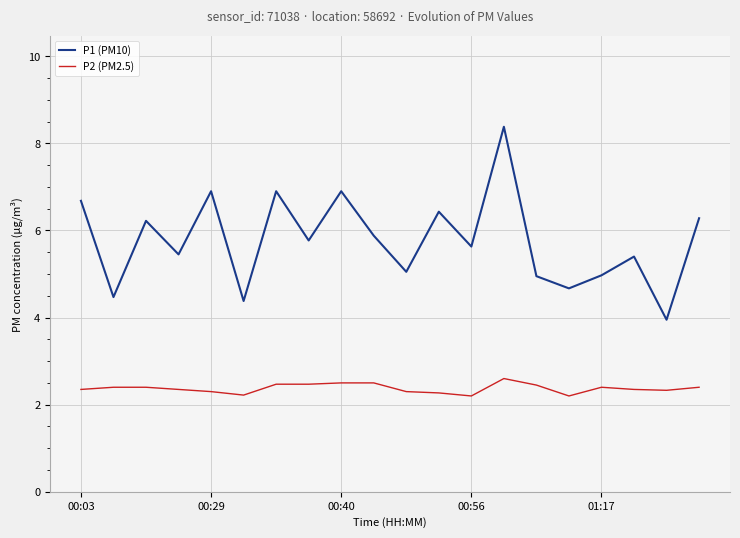

Which series has the largest range (max minus min)?

P1 (PM10)